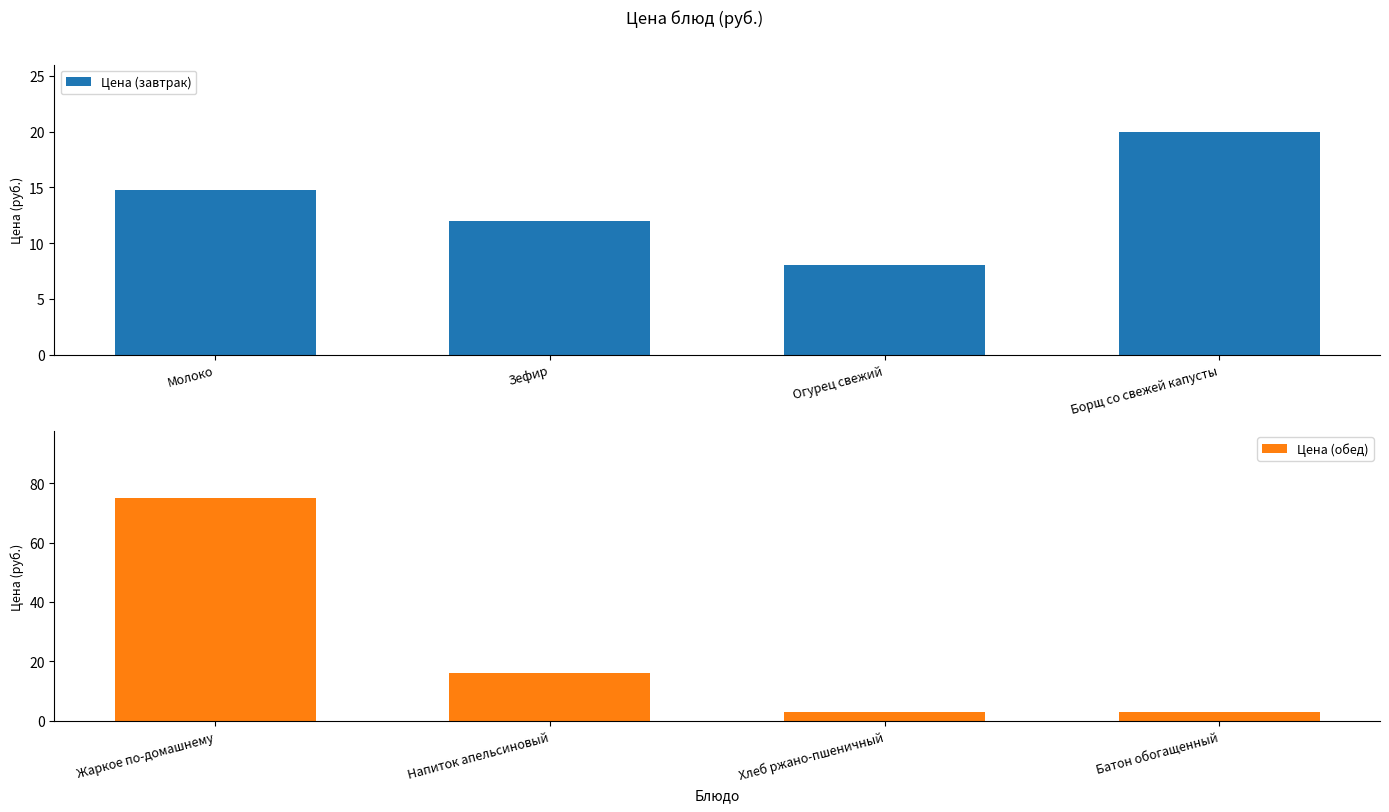

Count the Цена (обед) values in the range 3 to 75.

4